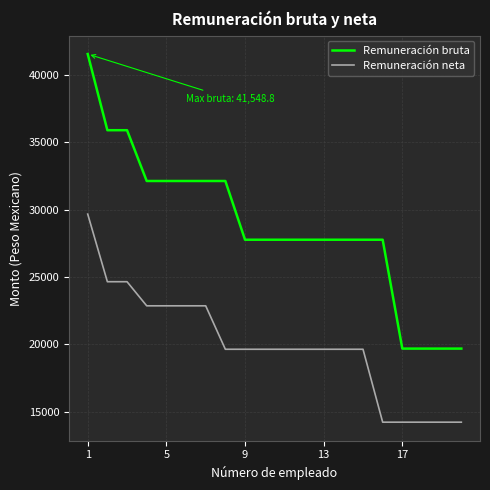

Which series has the widest spread of values?

Remuneración bruta